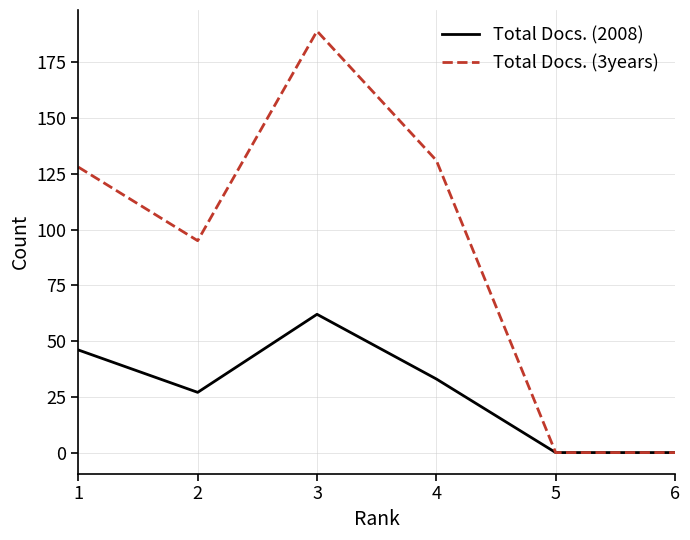

How many Total Docs. (2008) values are between 0 and 46?

5